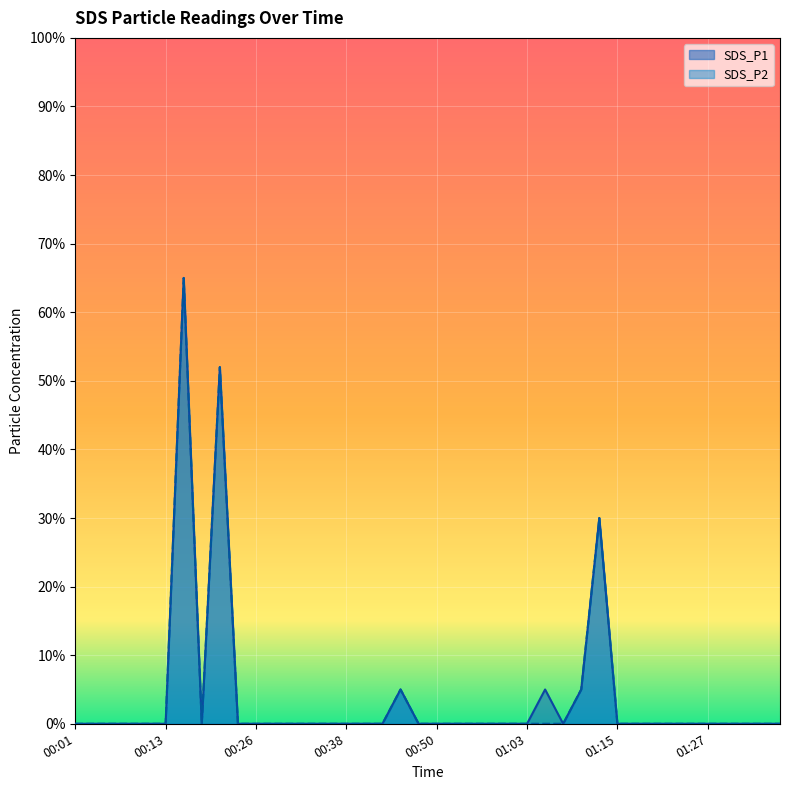

Where is the first local minimum for SDS_P2?

00:18